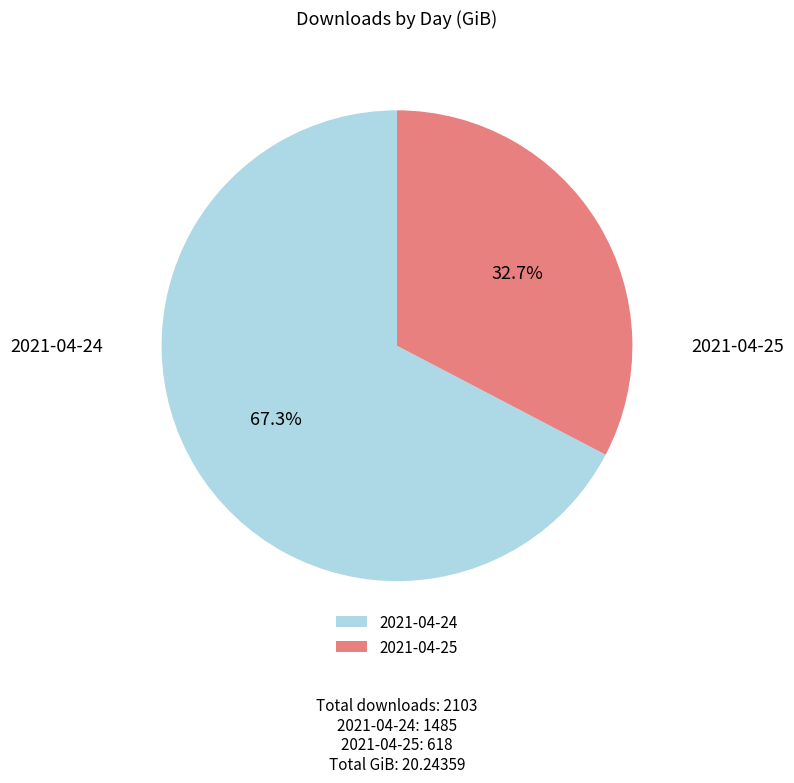

Does 2021-04-25 represent more than half of the total?

No